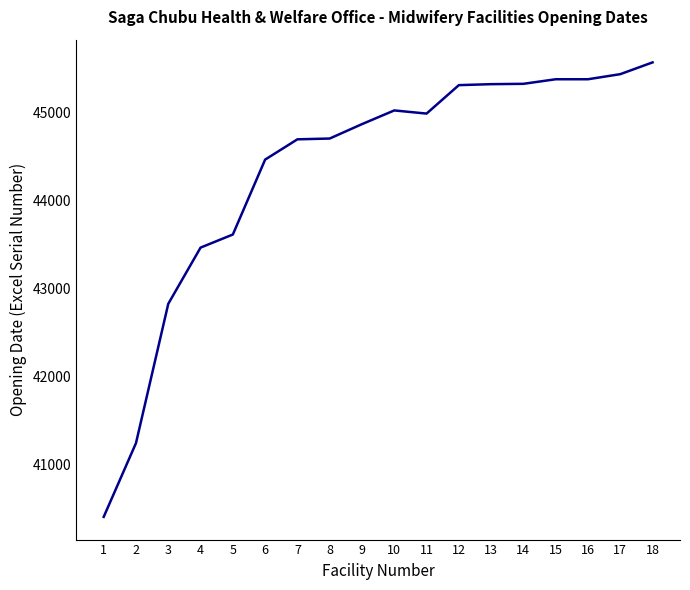

What is the maximum value shown in the chart?

45575